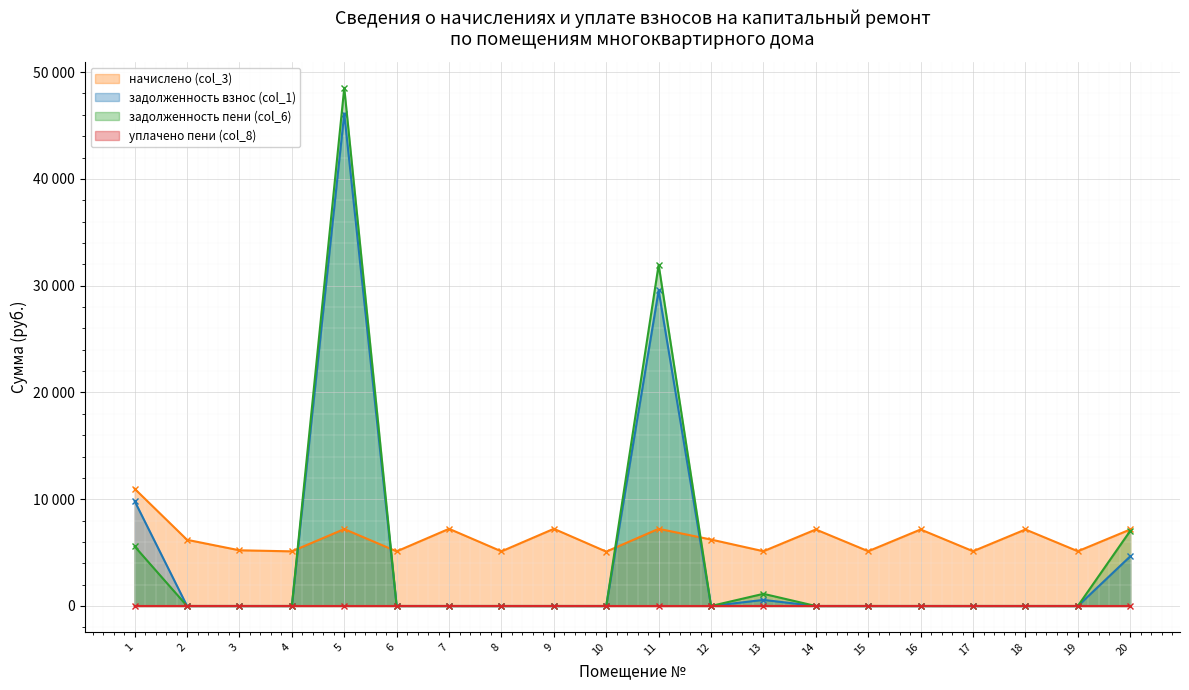

What is the average value of the задолженность взнос (col_1) series?

4535.5